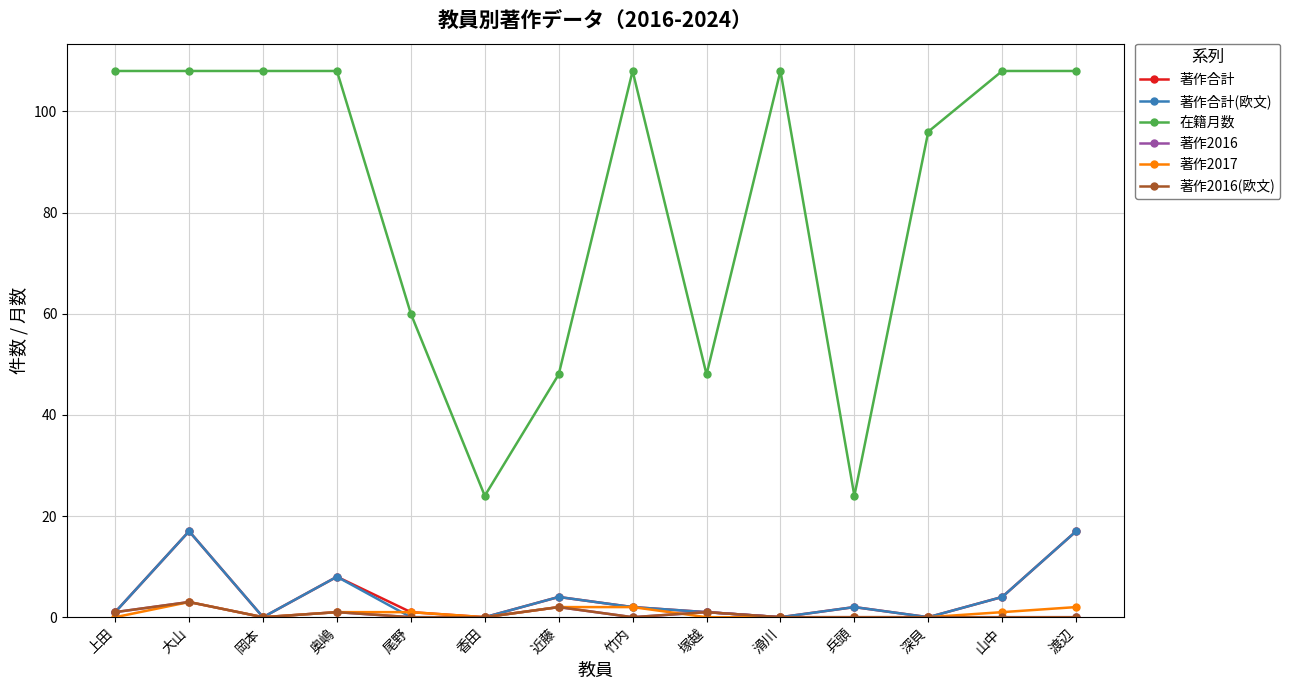

Is this an area chart (filled region under the line)?

No